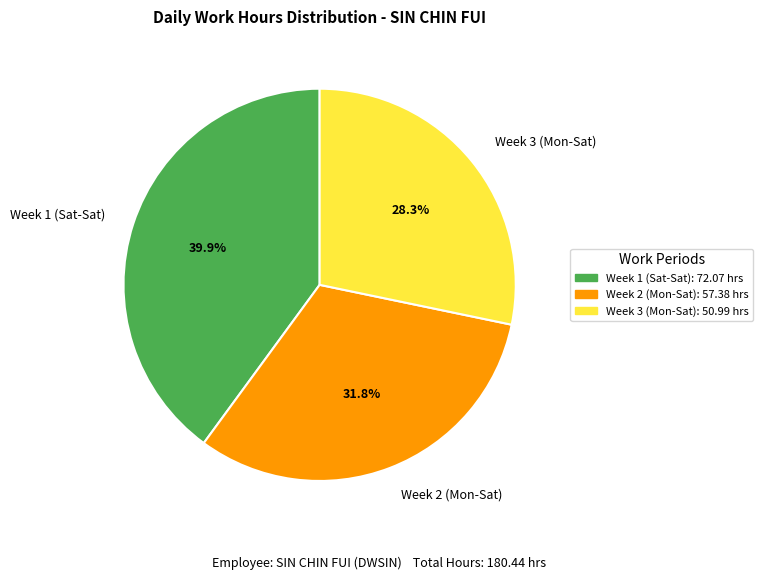

Which category has the biggest portion of the pie?

Week 1 (Sat-Sat)